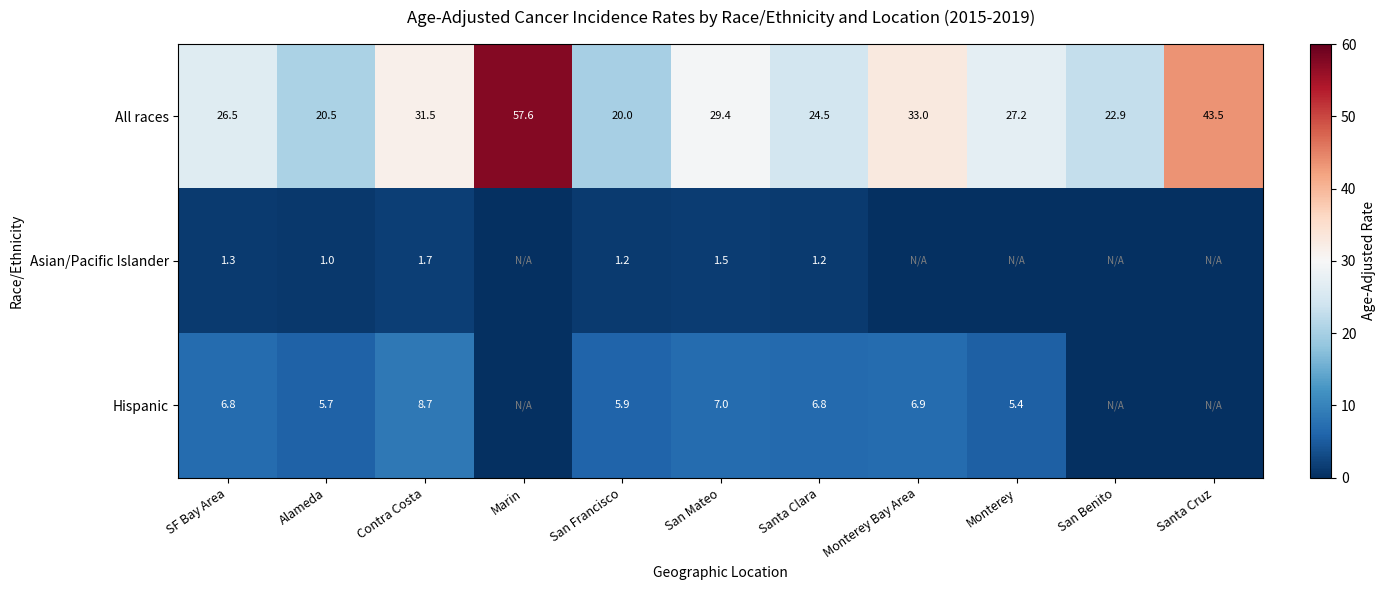

What value does the All races series have at Marin?

57.6